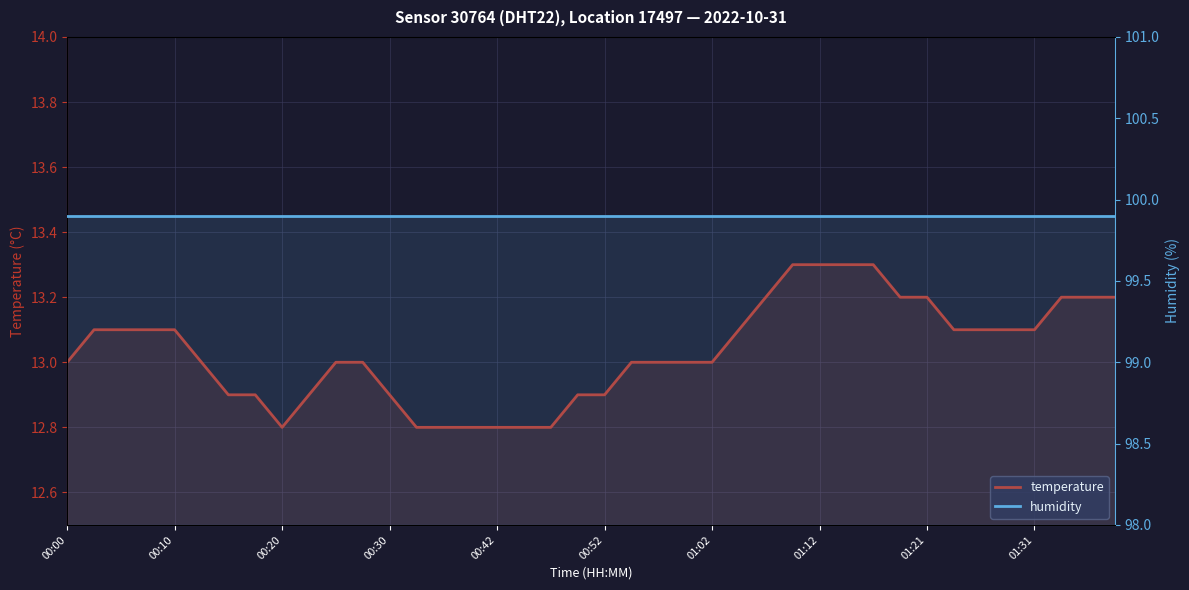

Rank the series by their maximum value, from highest to lowest.

humidity, temperature